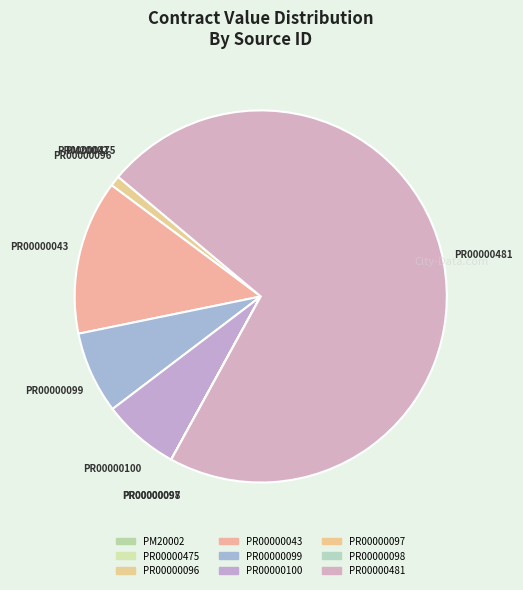

True or false: PR00000100 accounts for 19% of the total.

False